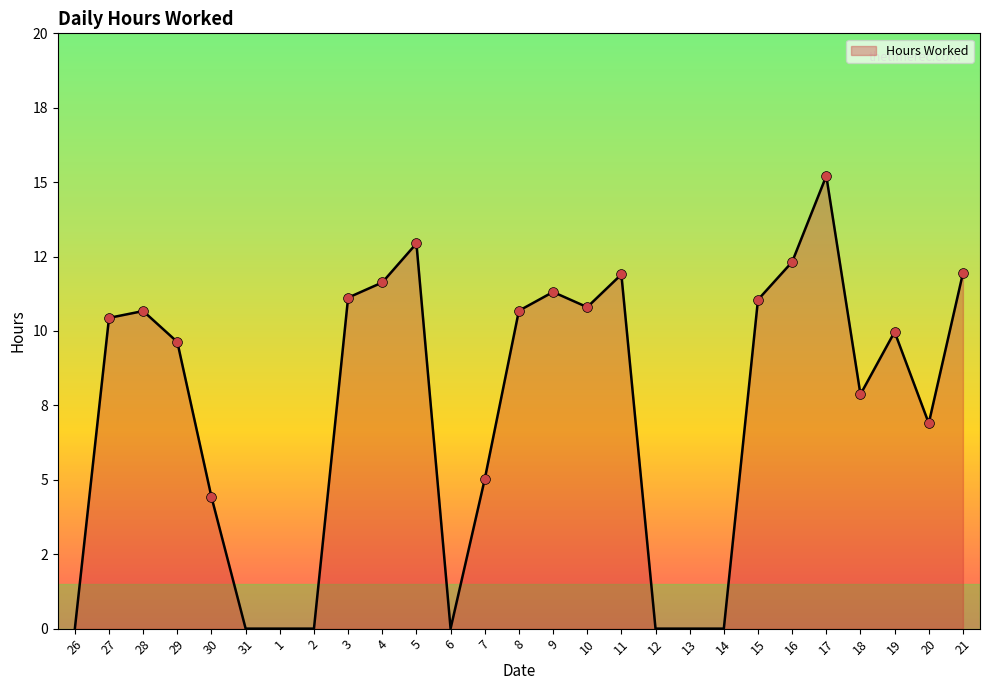

Is this an area chart (filled region under the line)?

Yes